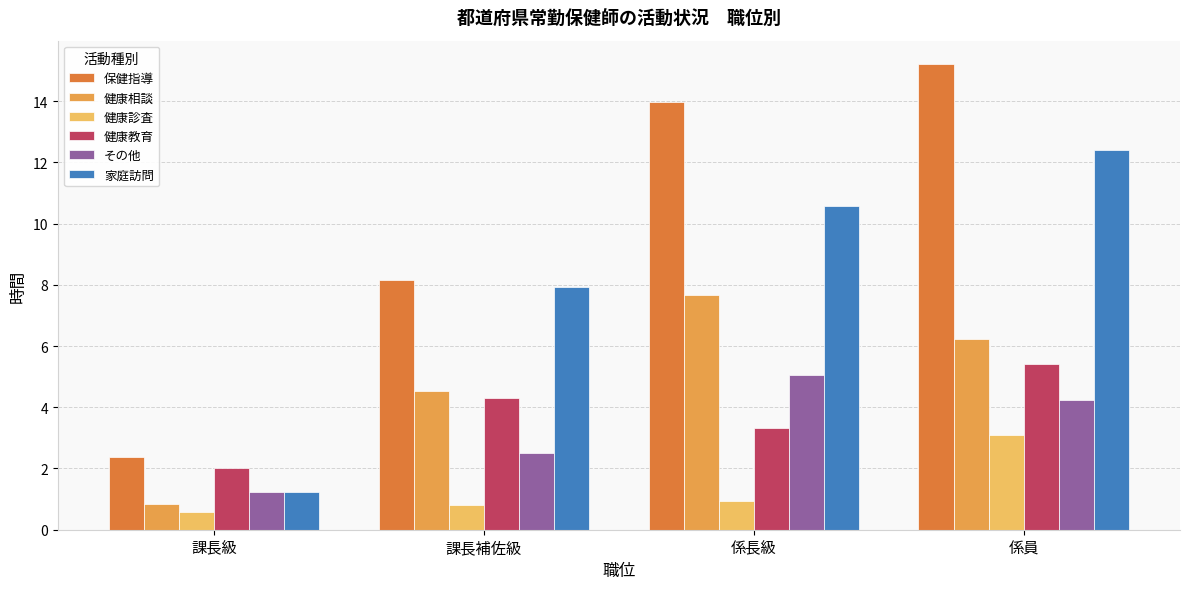

Rank the series at 課長補佐級 from lowest to highest value.

健康診査, その他, 健康教育, 健康相談, 家庭訪問, 保健指導